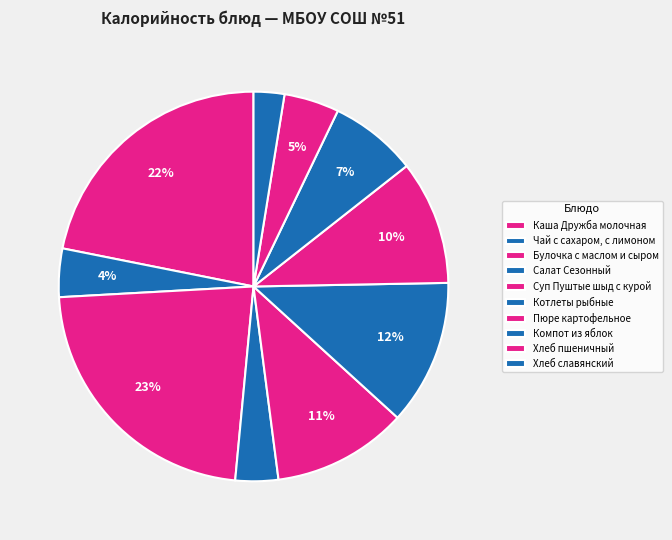

Combined, what portion of the pie is Хлеб славянский and Каша Дружба молочная?

24.4%